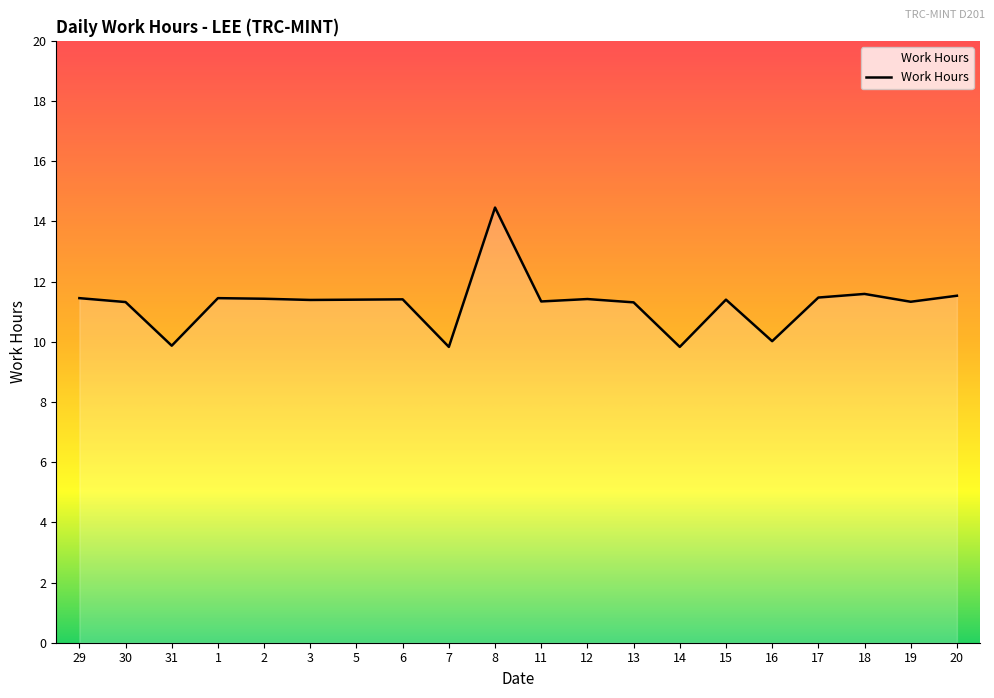

The value at 20 is 11.5. True or false?

True